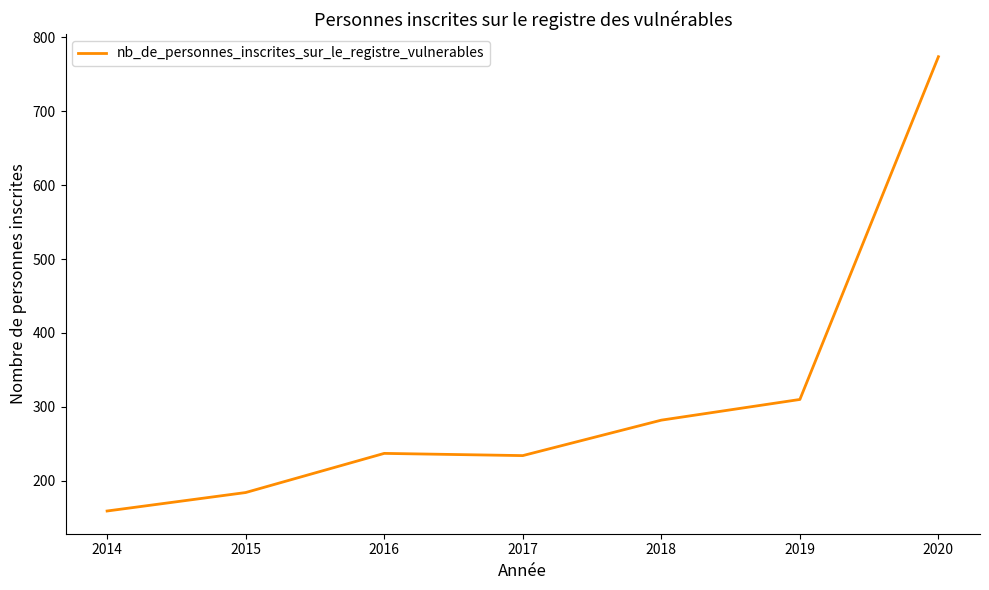

Reading left to right, what are all the values shown in this chart?

159	184	237	234	282	310	774